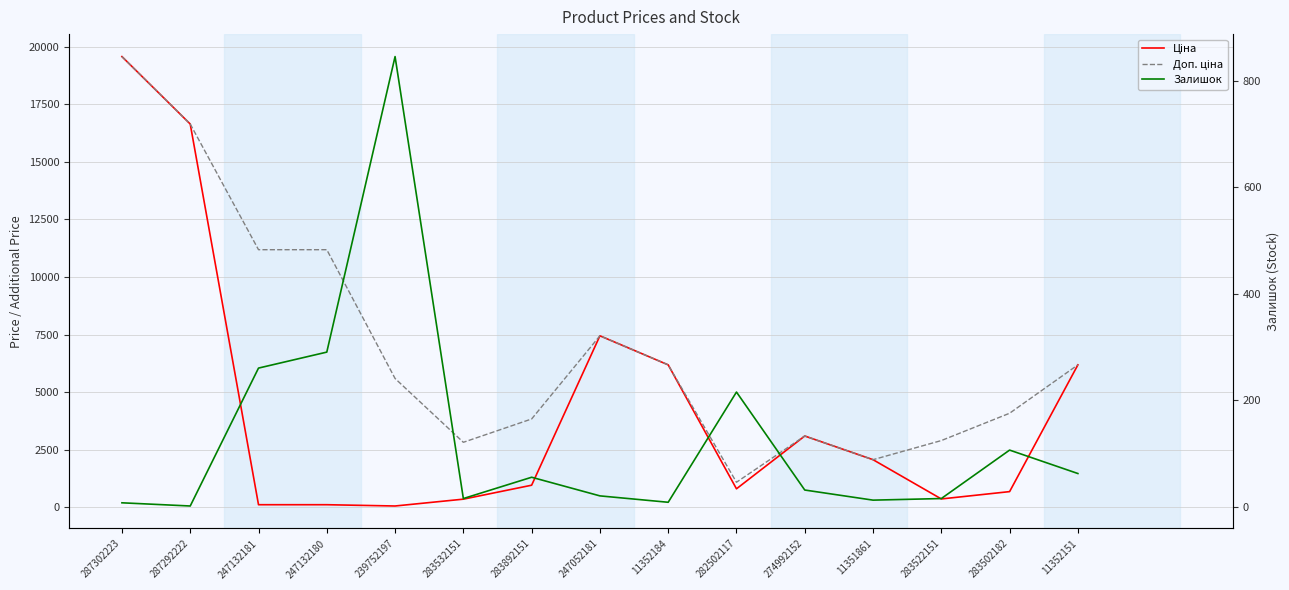

Where do Доп. ціна and Ціна first cross each other?

274992152 and 11351861